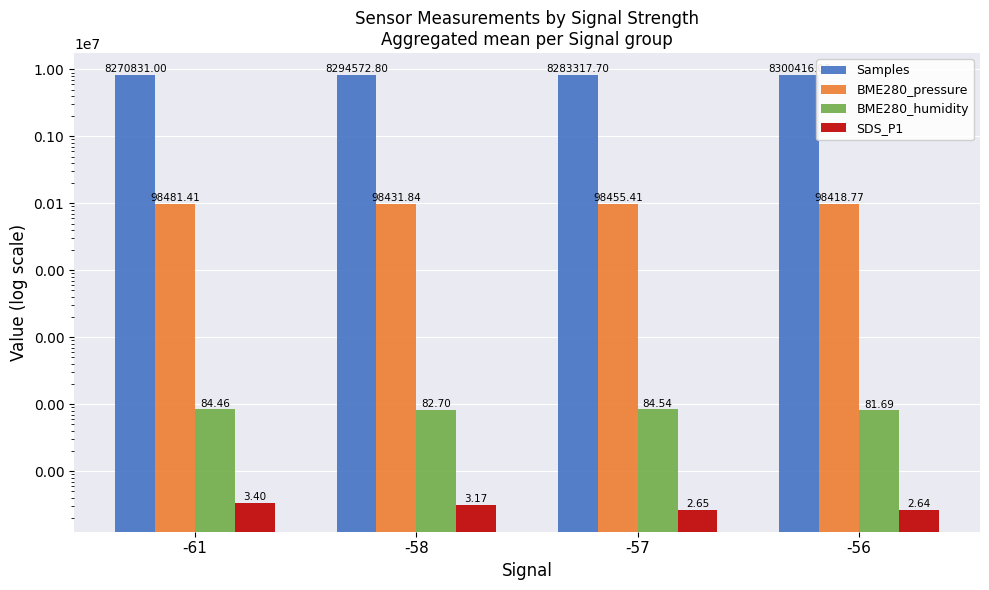

How many distinct data groups are displayed?

4